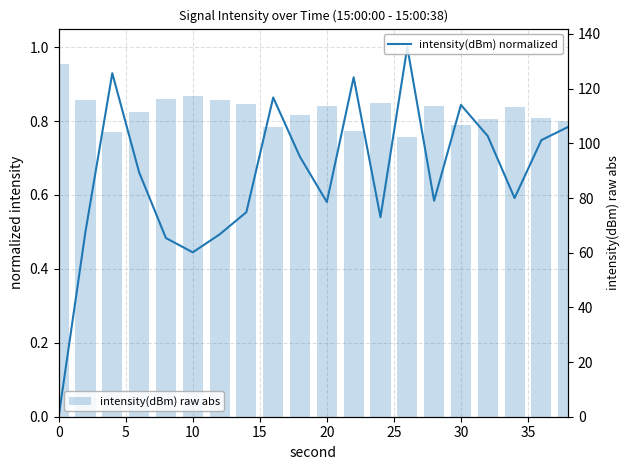

What is the difference between the maximum and second lowest values in the intensity(dBm) raw abs series?

24.7